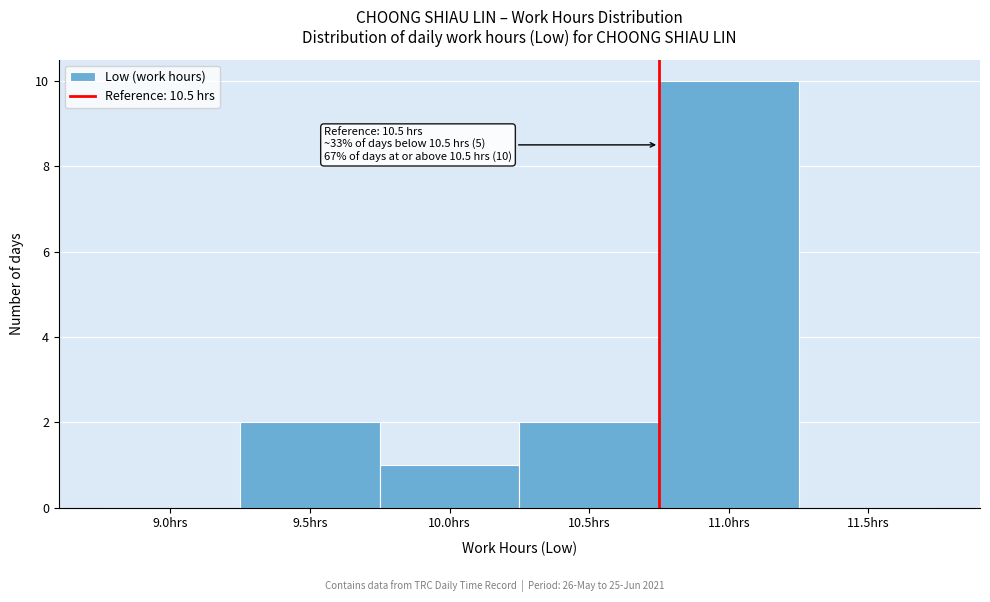

Reading left to right, extract all data points from this chart.

9.0hrs=0	9.5hrs=2	10.0hrs=1	10.5hrs=2	11.0hrs=10	11.5hrs=0